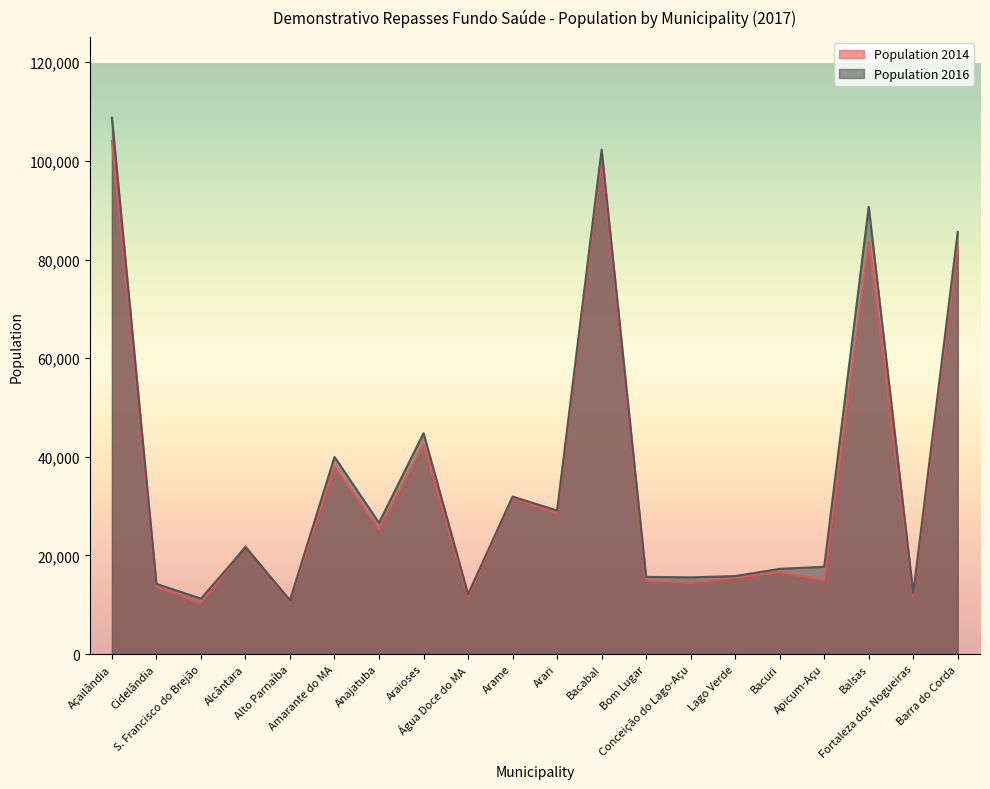

Is it true that Population 2016 equals 10258 at Apicum-Açu?

False